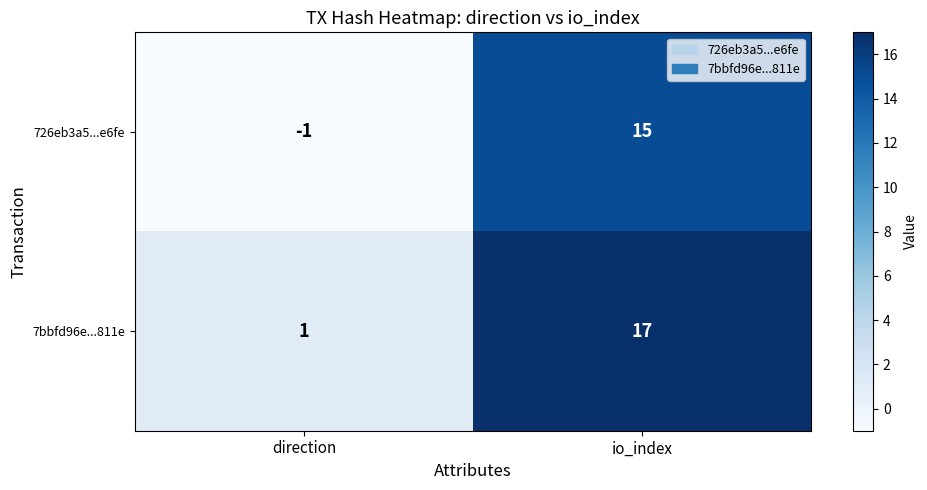

The value of 7bbfd96e...811e at io_index is 17. True or false?

True